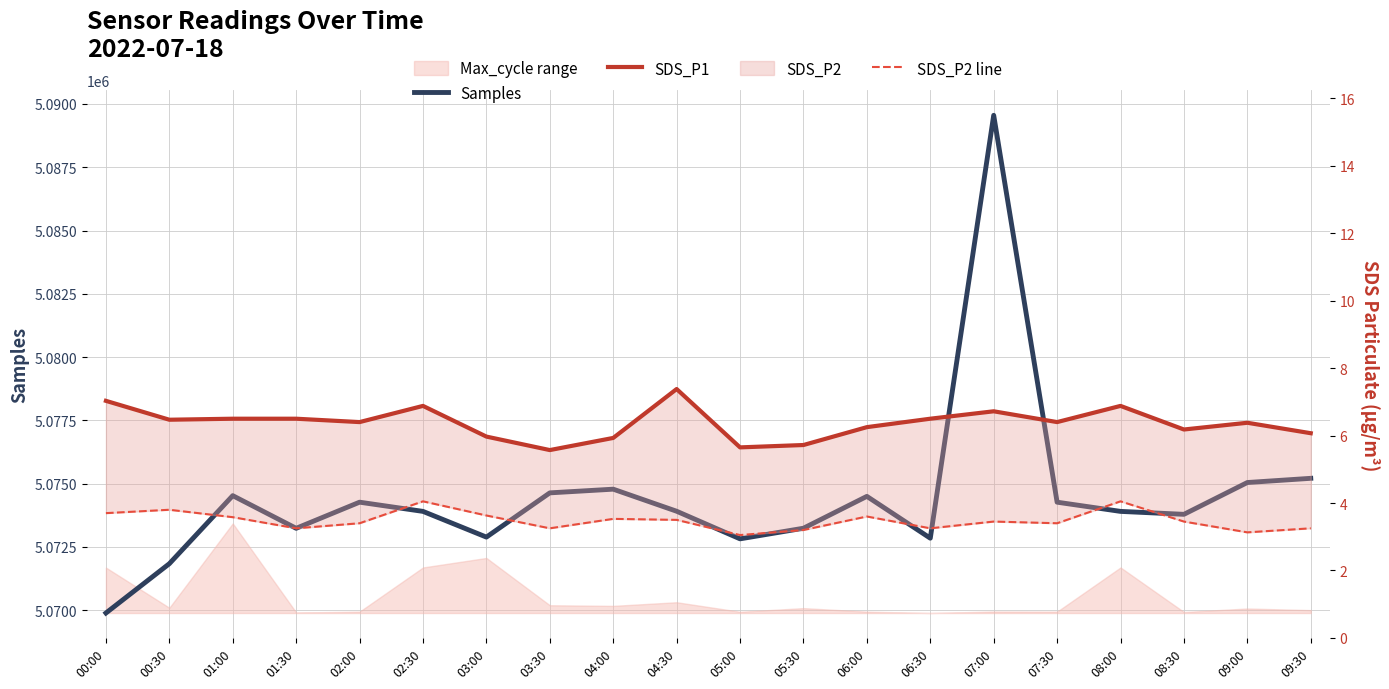

What is the difference between the second highest and second lowest values in the SDS_P2 line series?

0.9